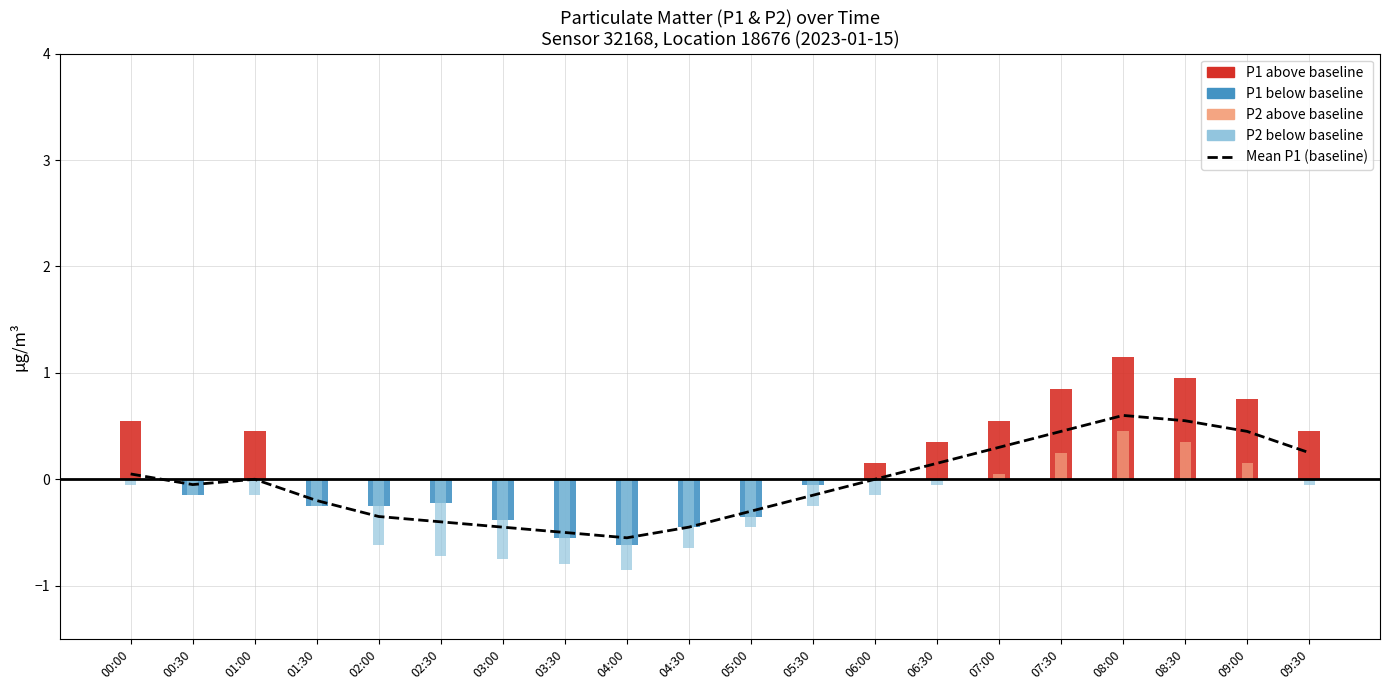

What is the label of the 3rd bar from the left?

01:00